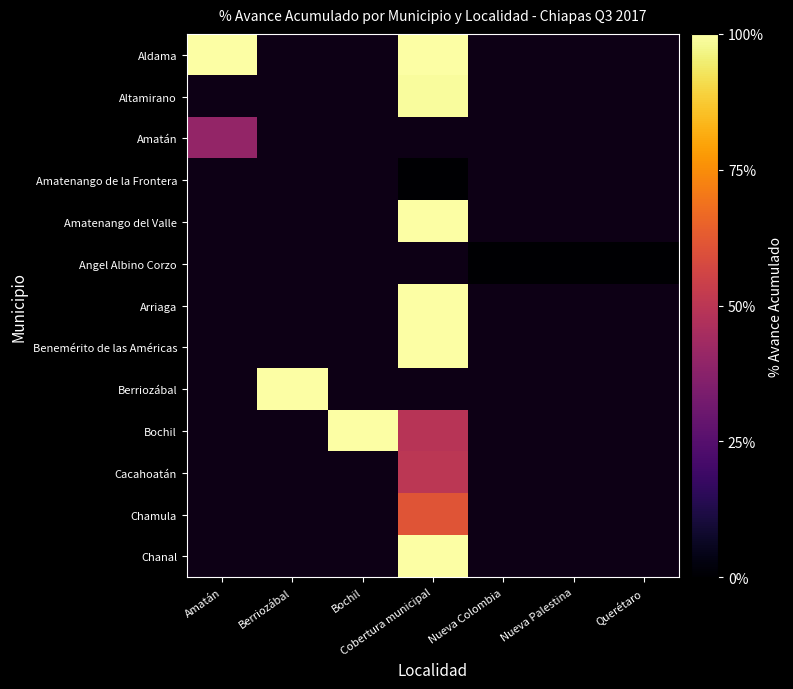

What value does the Chanal series have at Cobertura municipal?

100.0